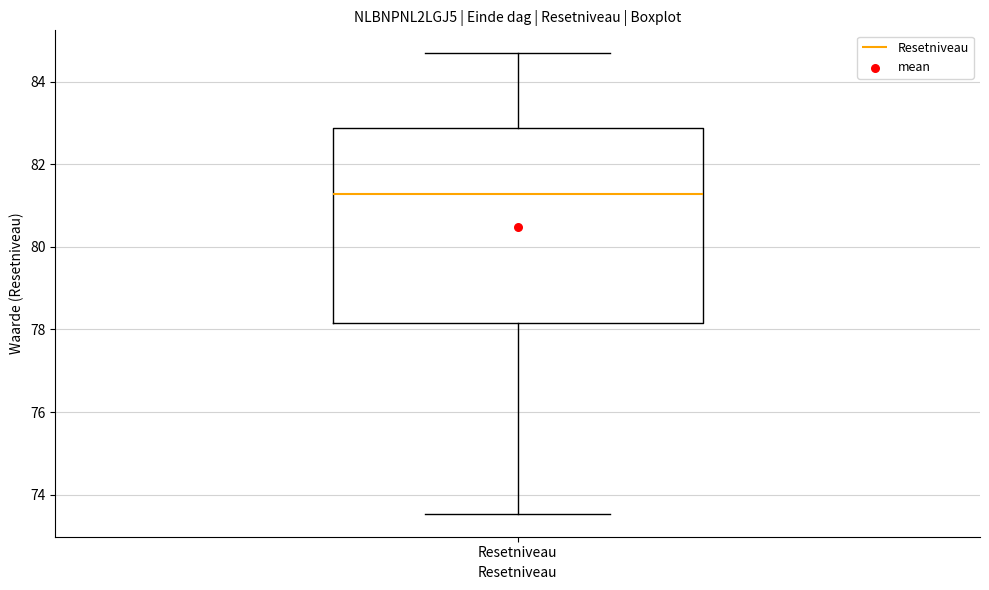

Transcribe this box plot: give where the median line is, the range the box spans, and where the two whiskers end, as read against the y-axis. The values are not printed on the chart, so give them approximately, as read against the axis.

median 81.2, box 78.2 to 82.8, whiskers 73.6 to 84.6